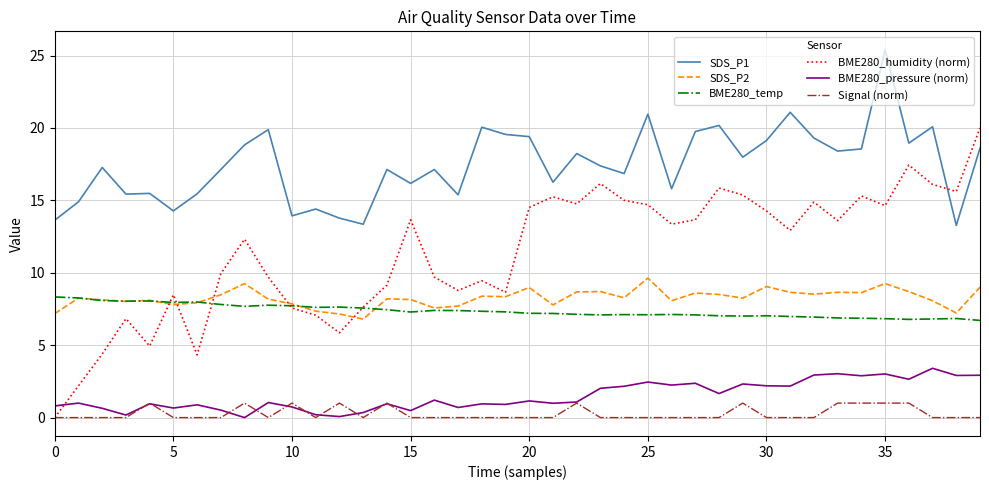

Which series has the widest spread of values?

BME280_humidity (norm)